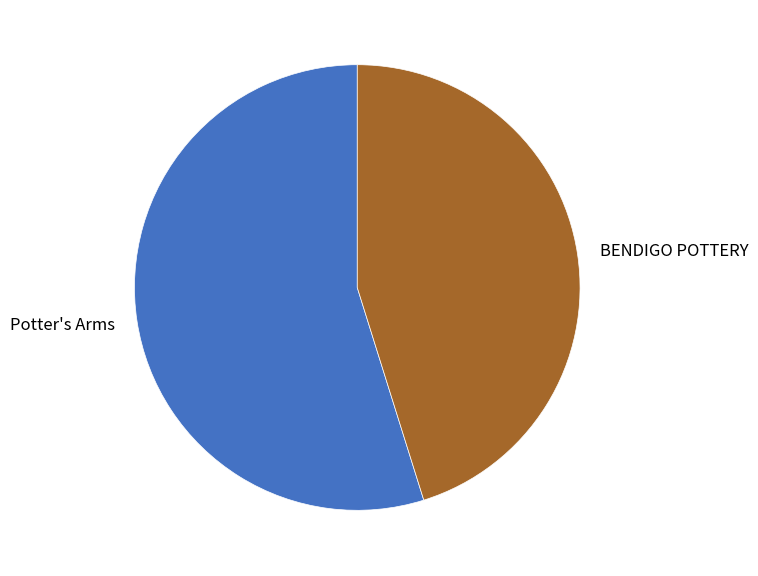

How many segments does this pie chart have?

2